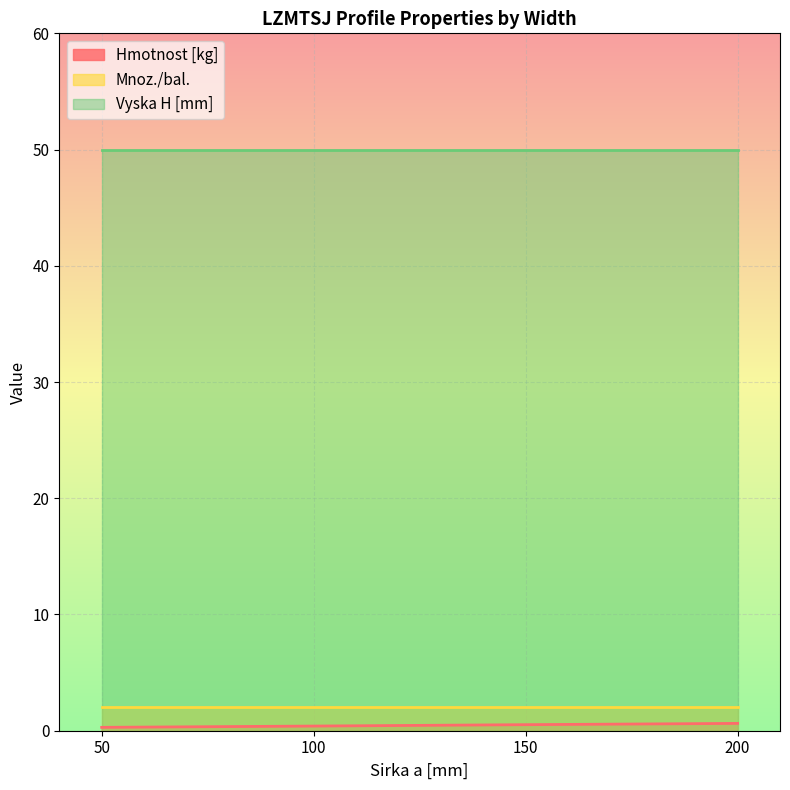

What is the sum of all Mnoz./bal. values?

8.0